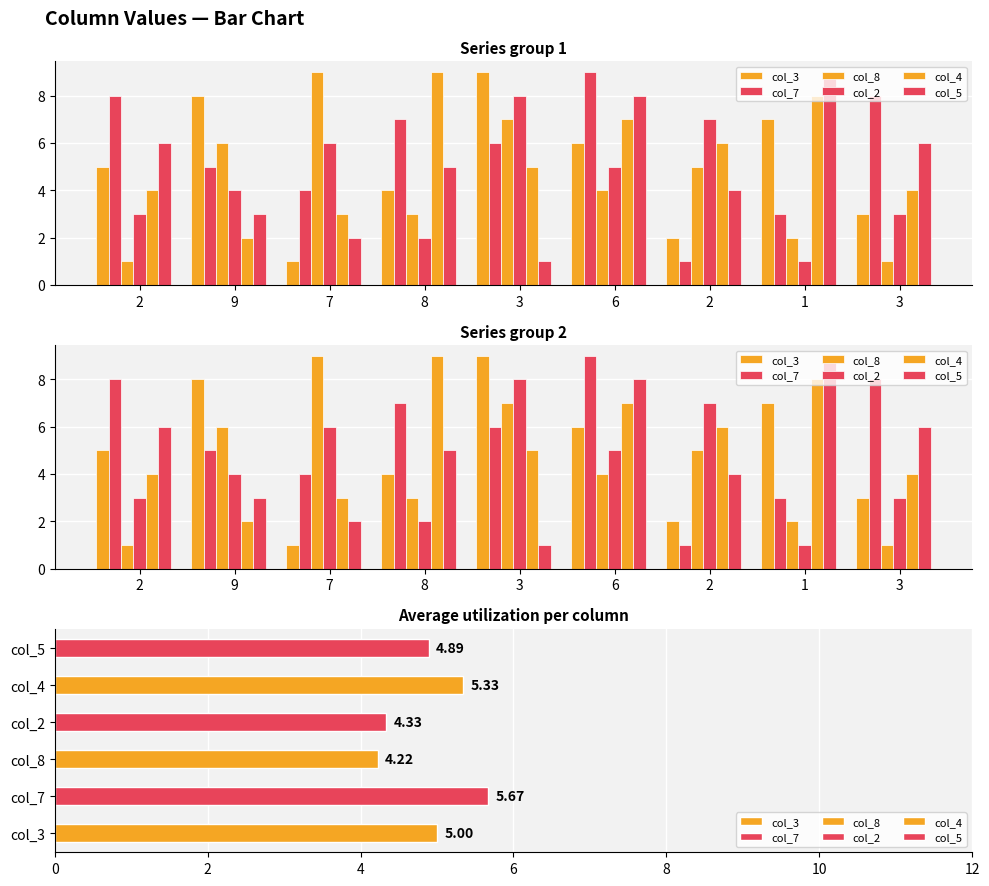

What is the sum of the col_5 values at 6 and 9?

11